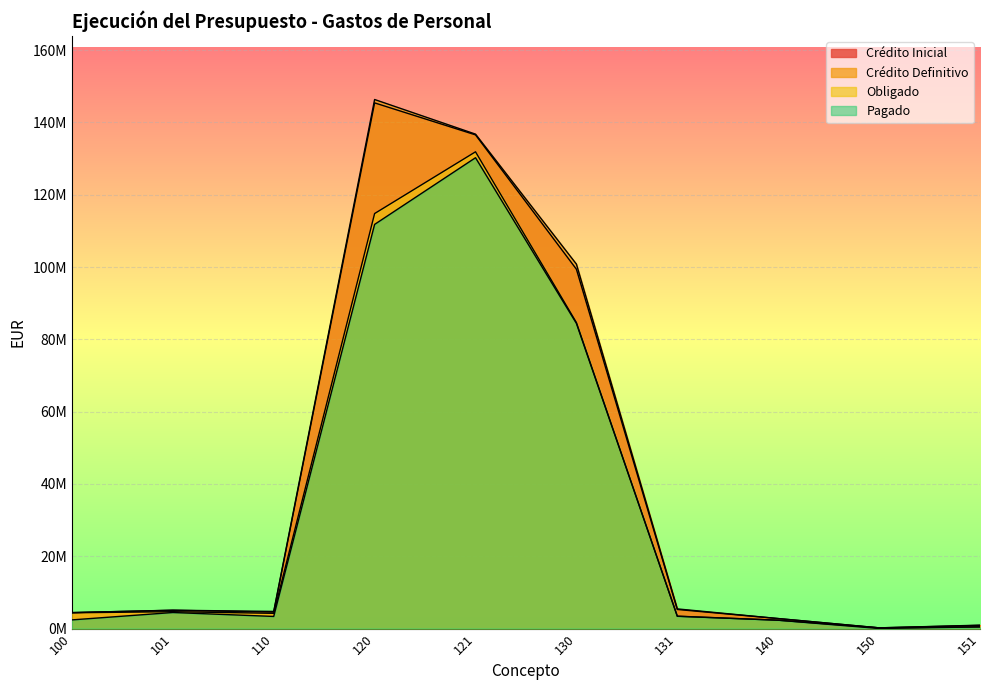

Reading right to left, list all the values displayed in this chart.

Crédito Inicial: 151=933591.2	150=190092.2	140=2760554.0	131=5276878.4	130=99401027.4	121=136570880.8	120=145419809.7	110=4547500.6	101=5056477.2	100=4406159.0
Crédito Definitivo: 151=870308.3	150=190092.2	140=2760554.0	131=5434310.1	130=100816593.0	121=136775606.9	120=146352644.7	110=4733882.7	101=5074477.2	100=4406159.0
Obligado: 151=479668.6	150=189413.8	140=2305546.3	131=3422673.9	130=84658847.5	121=131884995.1	120=114805291.8	110=4208981.5	101=4664017.7	100=4356201.7
Pagado: 151=451563.6	150=15947.6	140=2305546.3	131=3393727.5	130=84406902.5	121=130245719.8	120=111803032.5	110=3347540.1	101=4436820.5	100=2391011.7